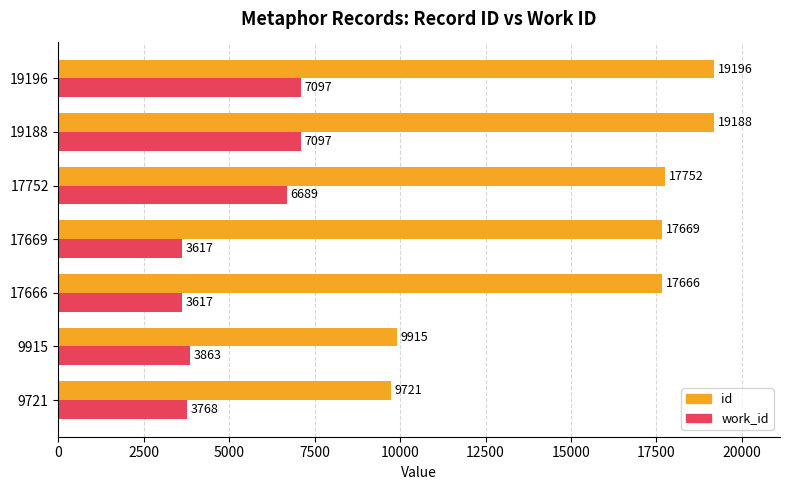

What is the difference between the highest and lowest values at 9721?

5953